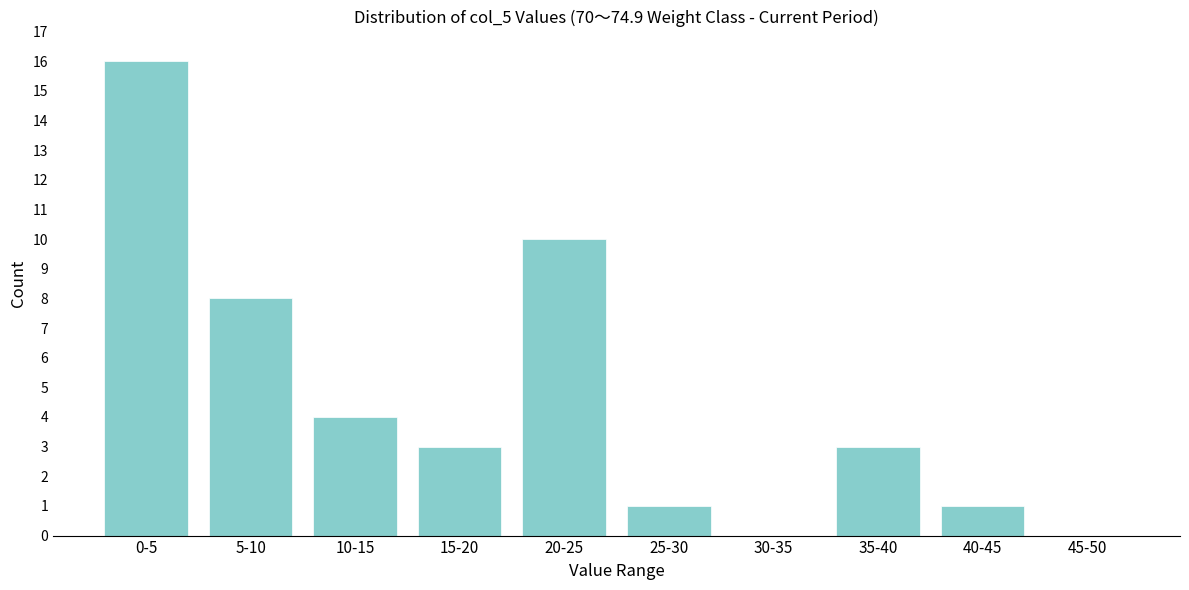

Reading right to left, transcribe all the data shown in this chart.

45-50=0	40-45=1	35-40=3	30-35=0	25-30=1	20-25=10	15-20=3	10-15=4	5-10=8	0-5=16